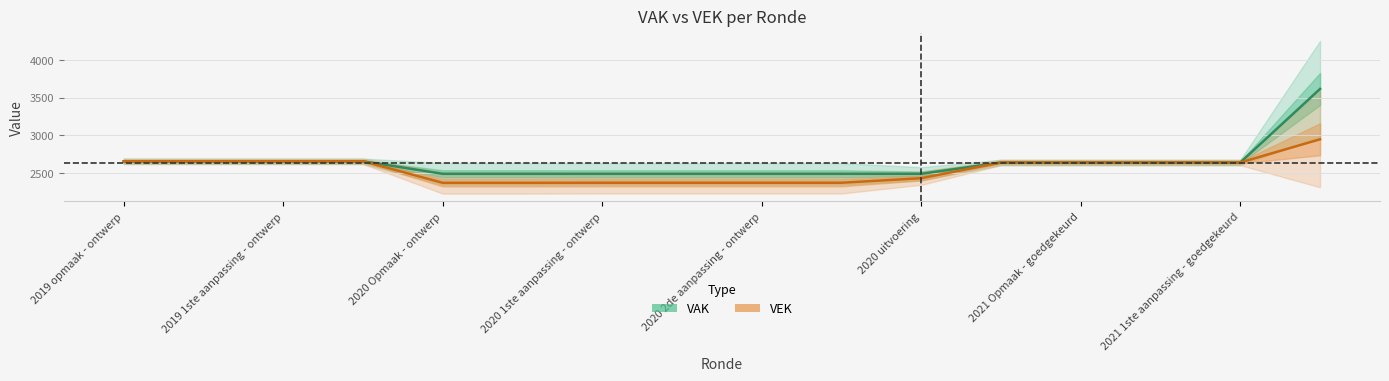

Where is VEK nearest to the value 2661?

2019 opmaak - ontwerp